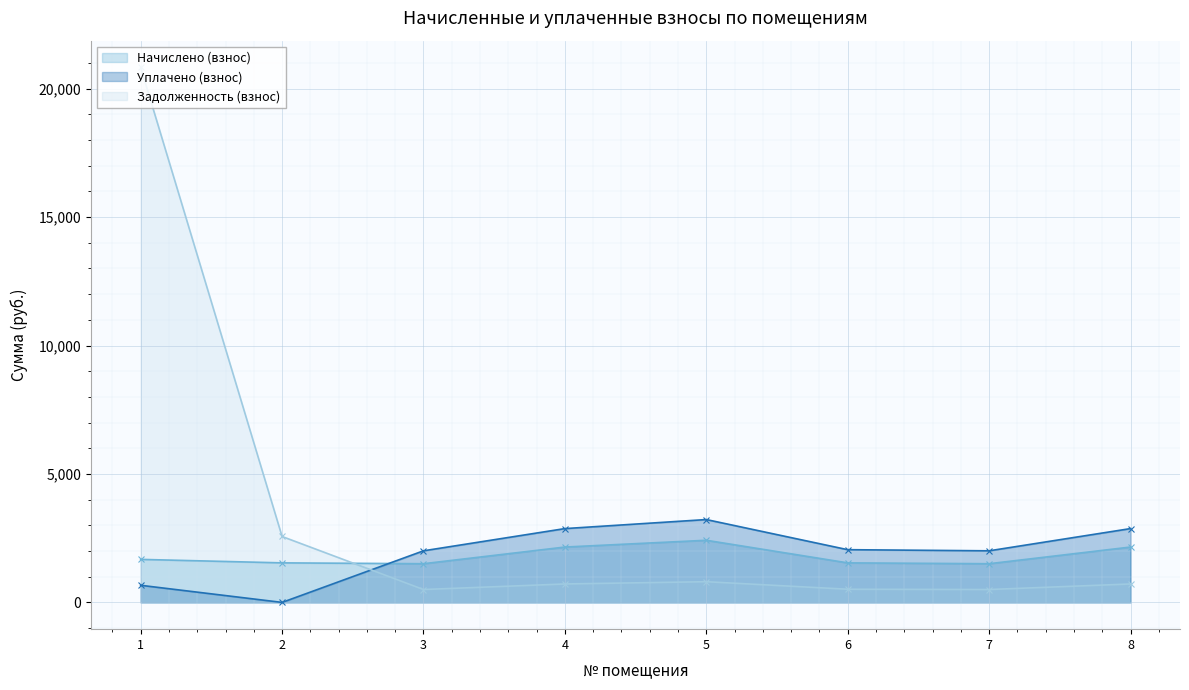

How many data points does each series have?

8